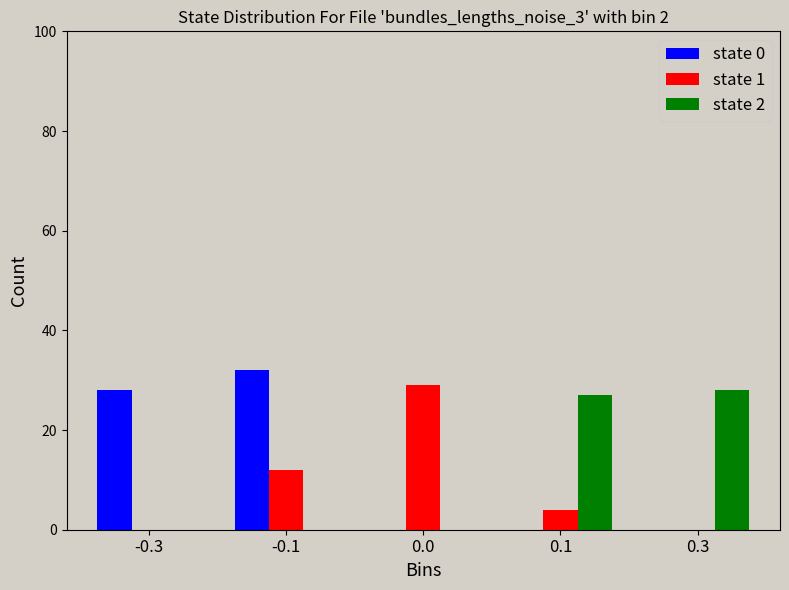

Reading left to right, transcribe all the data shown in this chart.

state 0: -0.3=28	-0.1=32	0.0=0	0.1=0	0.3=0
state 1: -0.3=0	-0.1=12	0.0=29	0.1=4	0.3=0
state 2: -0.3=0	-0.1=0	0.0=0	0.1=27	0.3=28